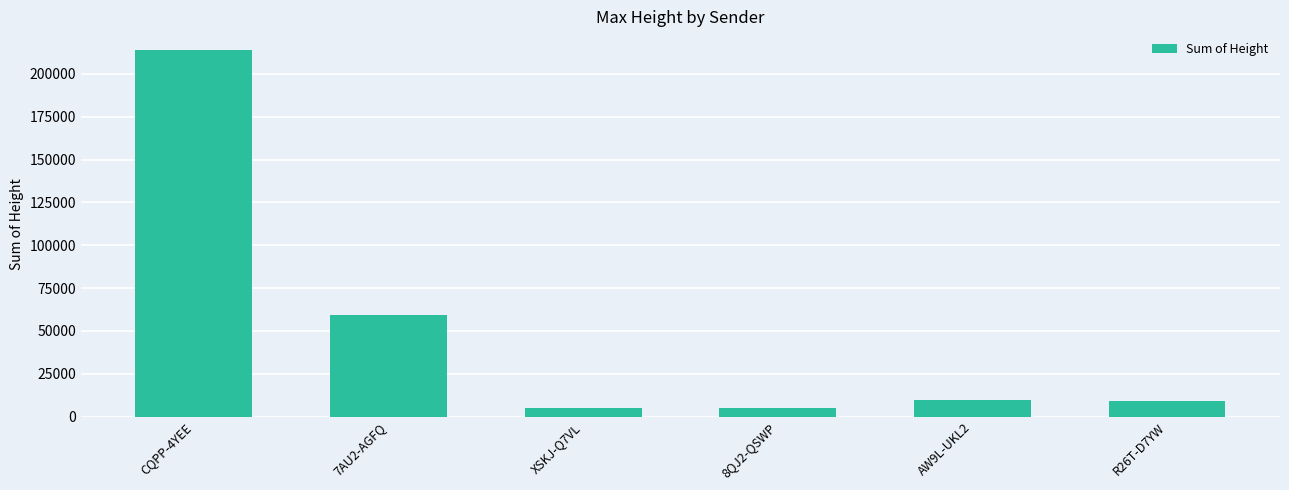

What is the change in value from CQPP-4YEE to XSKJ-Q7VL?

-209416